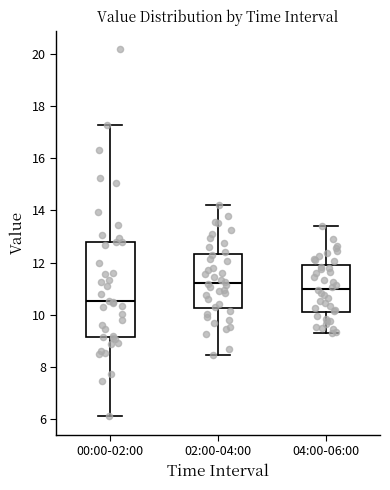

Which box has the lowest median line?

00:00-02:00